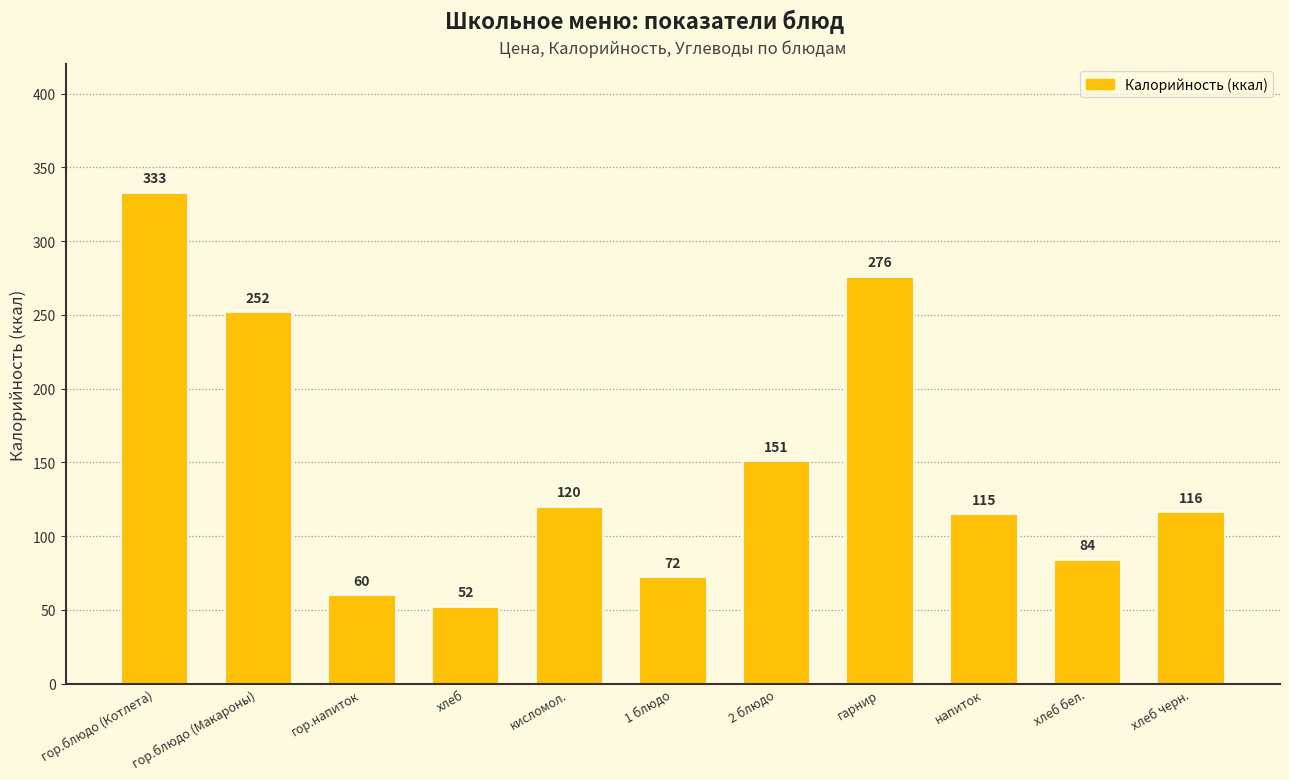

How many bars are there in total?

11